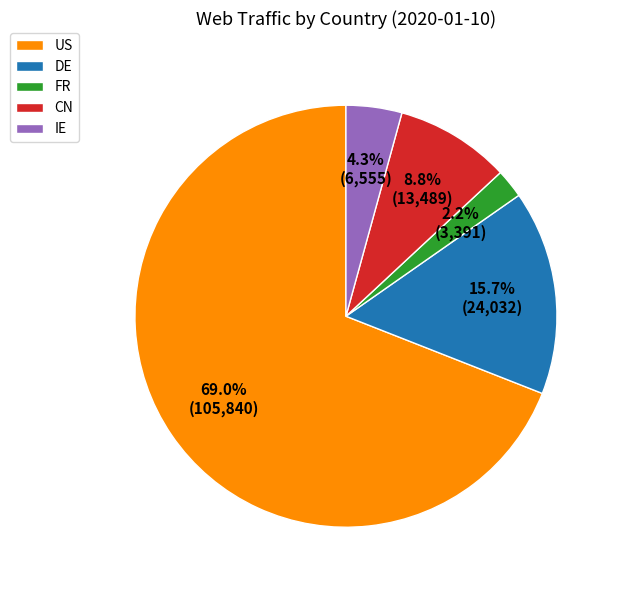

Combined, what portion of the pie is FR and CN?

11.0%